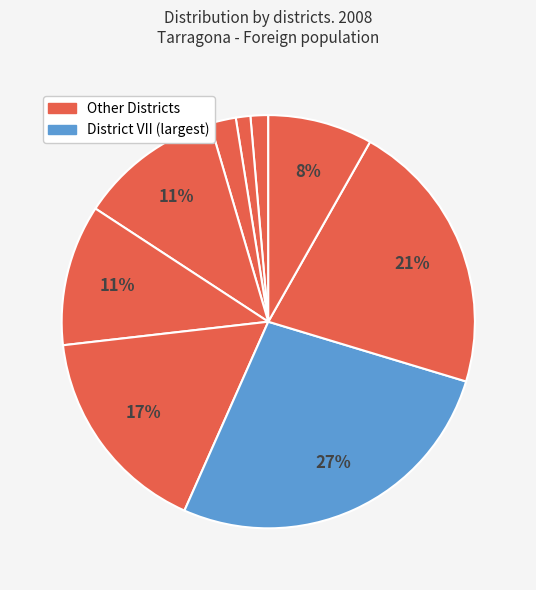

Count the number of slices in the pie.

9